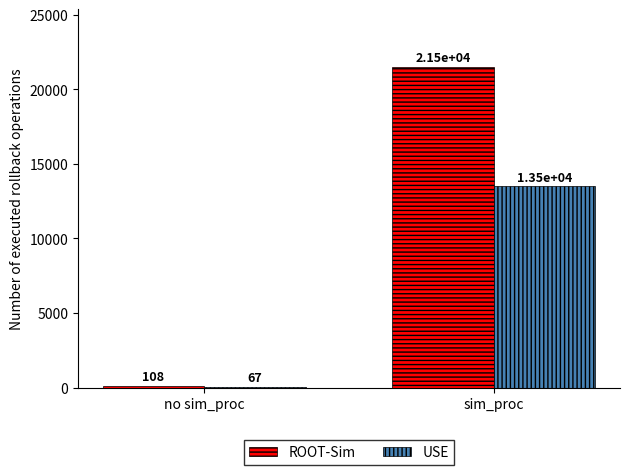

Are the bars grouped side by side (vs. stacked)?

Yes